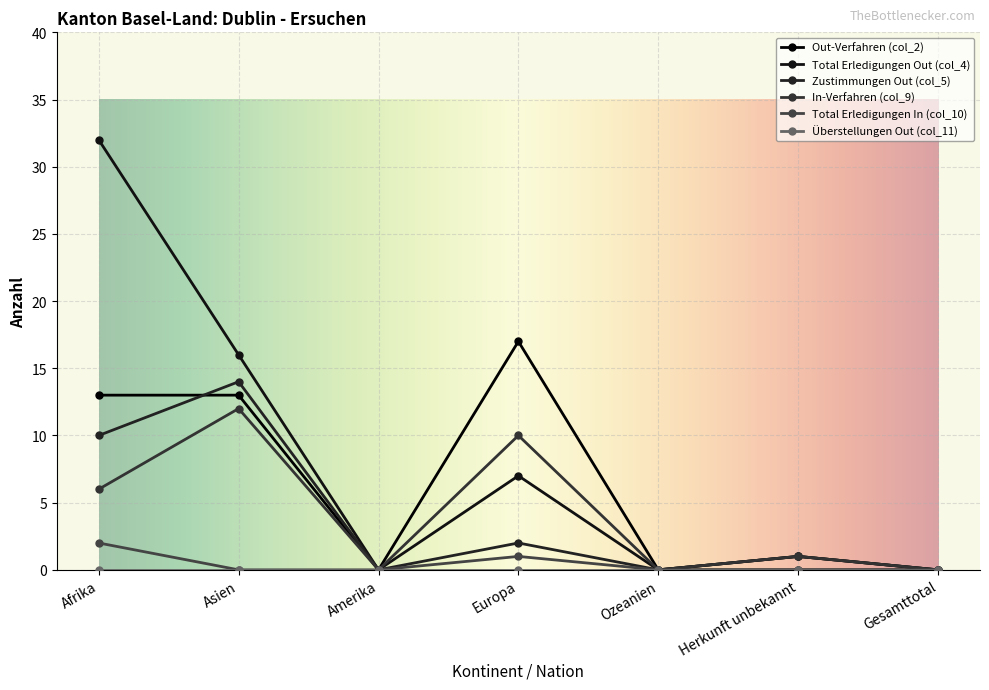

How many data points in Out-Verfahren (col_2) are less than 1?

3